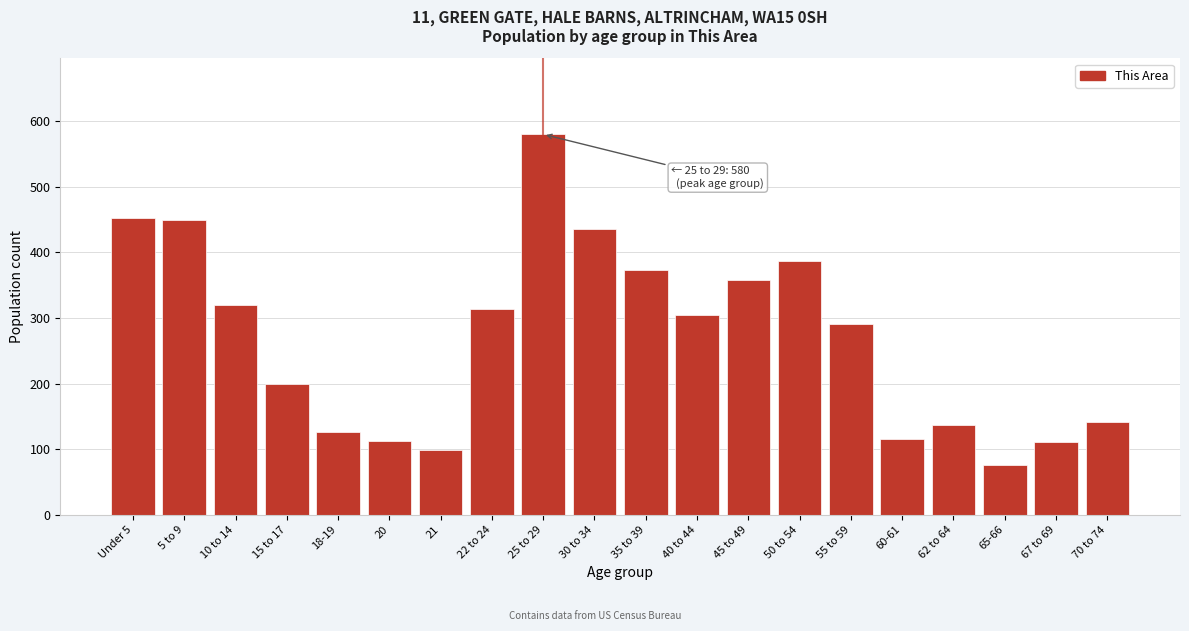

What is the change in value from 20 to 55 to 59?

+178